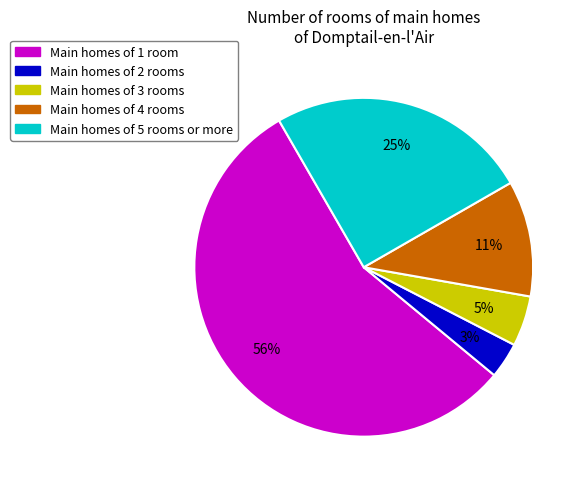

Is there a majority slice in this chart?

Yes